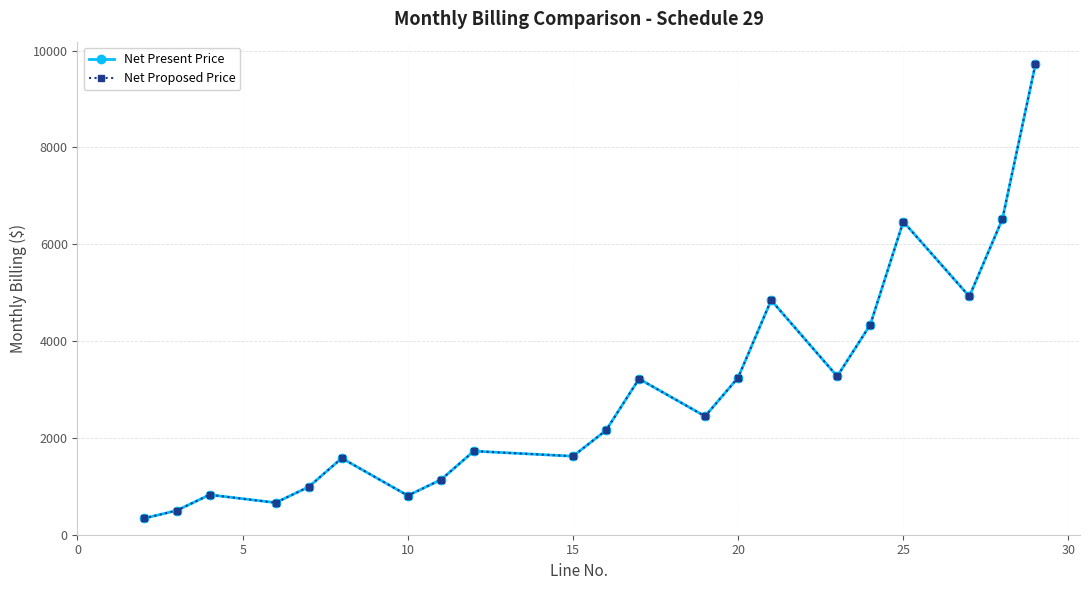

Reading right to left, transcribe all the data shown in this chart.

Net Present Price: 9716	6520	4922	6468	4337	3272	4844	3246	2447	3220	2155	1622	1727	1135	808	1581	988	662	825	499	336
Net Proposed Price: 9716	6520	4922	6468	4337	3272	4844	3246	2447	3220	2155	1622	1727	1135	808	1581	988	662	825	499	336